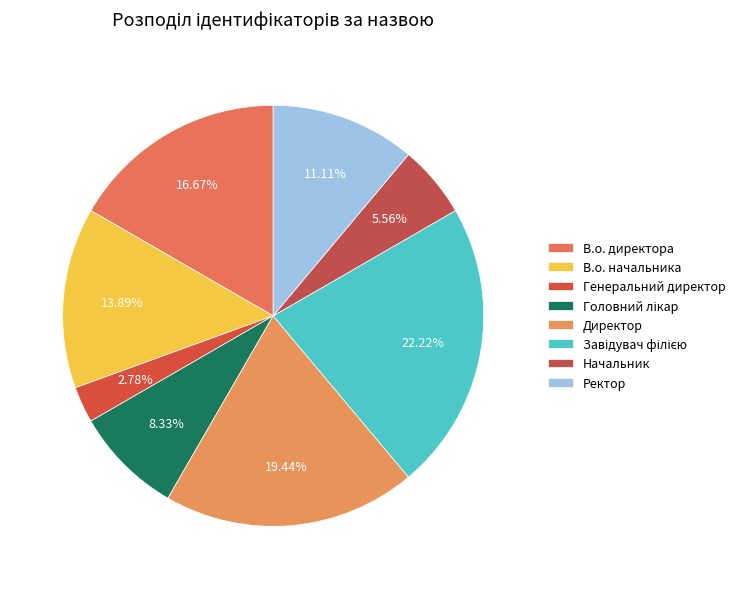

Count the number of slices in the pie.

8